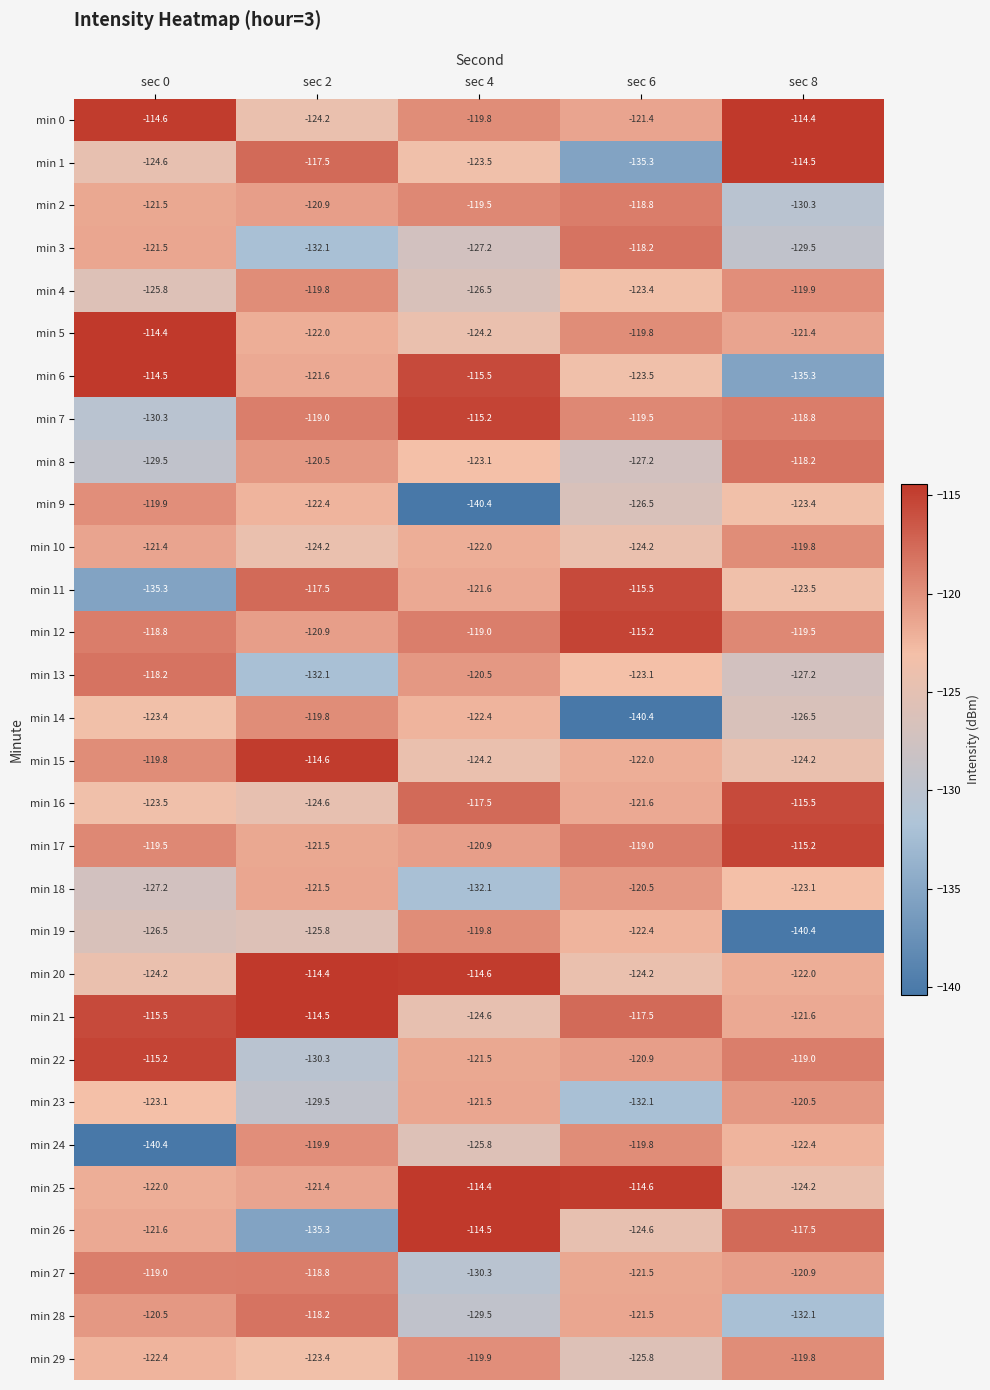

How many data points does each series have?

5